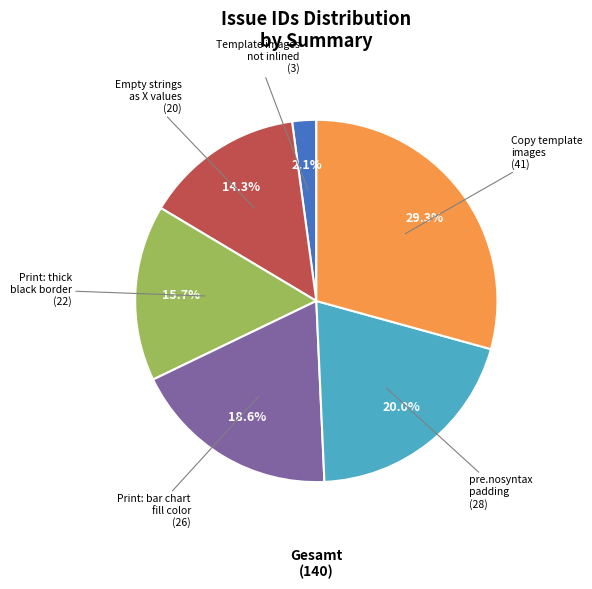

Count the number of slices in the pie.

6